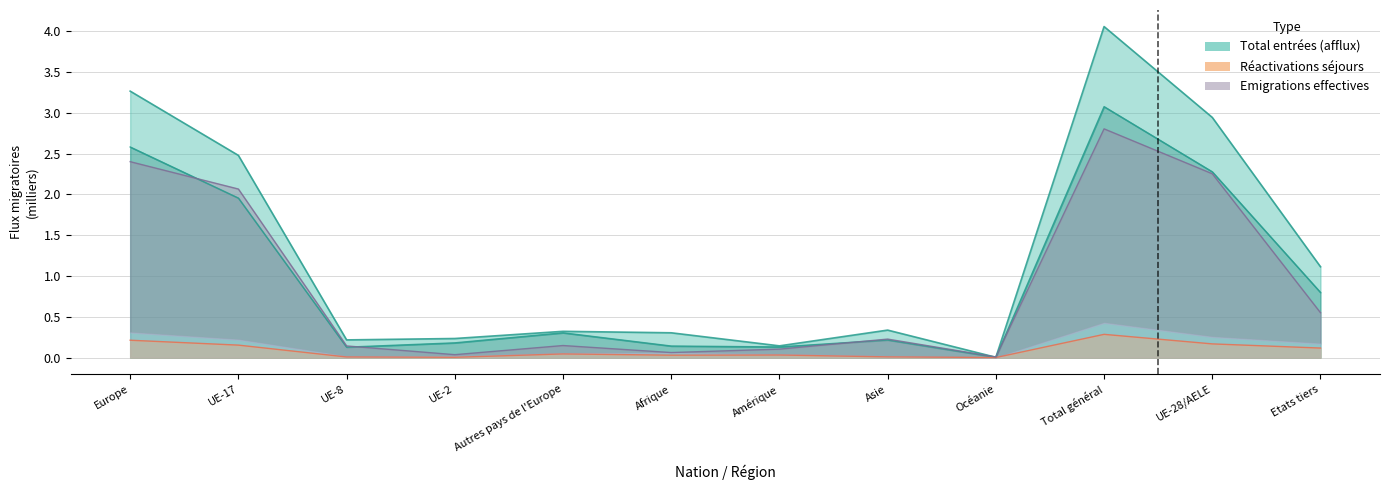

Which has a higher value, Europe or Autres pays de l'Europe?

Europe